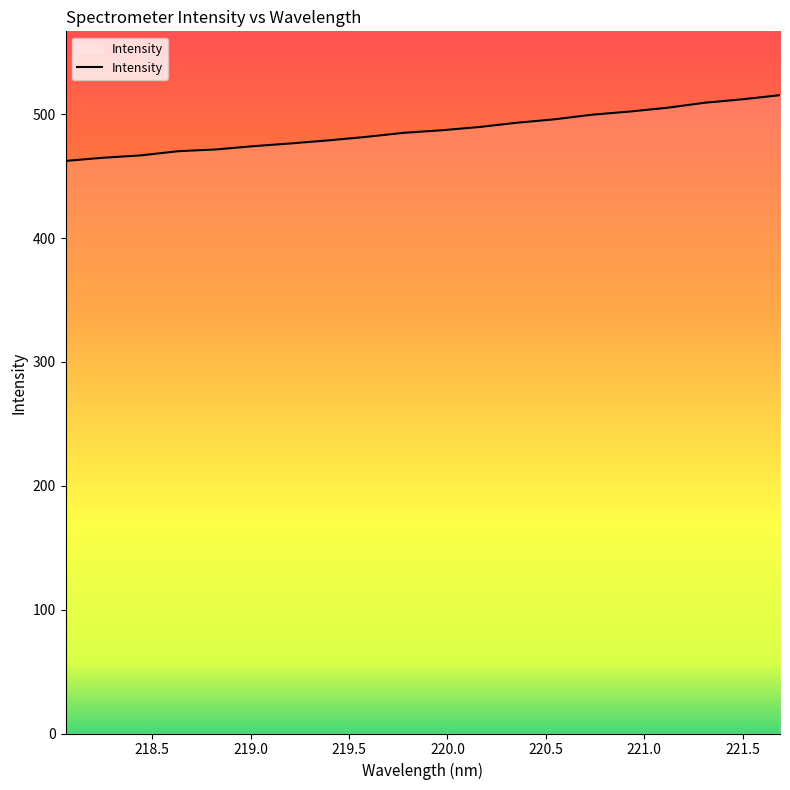

What is the greatest value displayed?

515.5